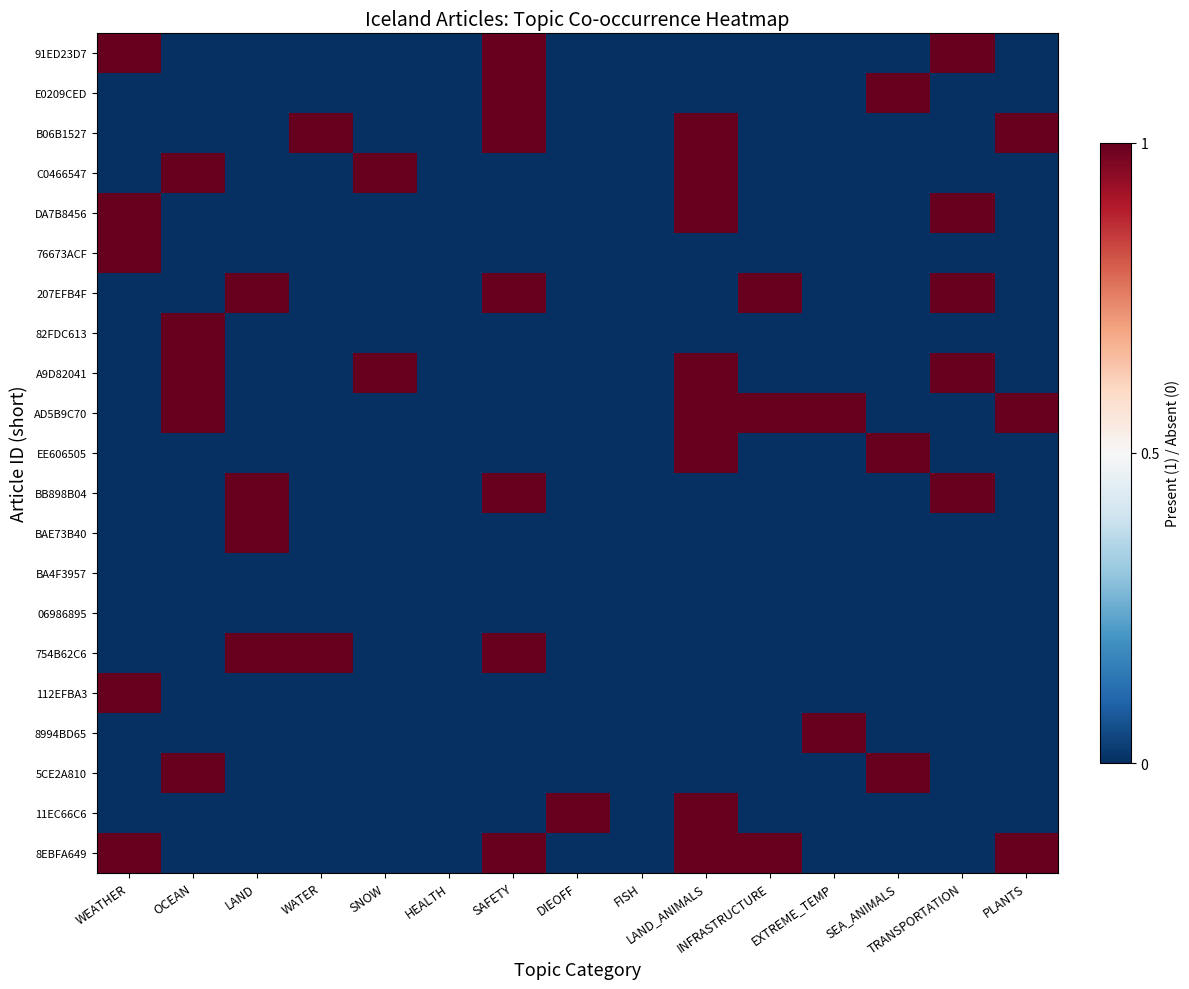

What is the total value across all series at PLANTS?

3